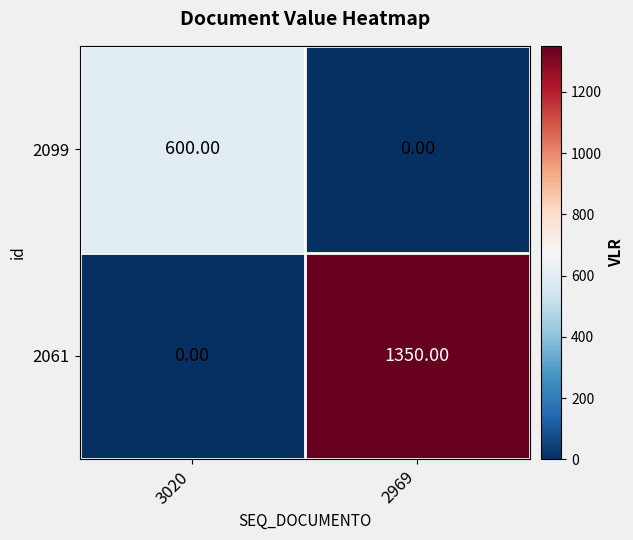

Rank the series by their maximum value, from highest to lowest.

2061, 2099